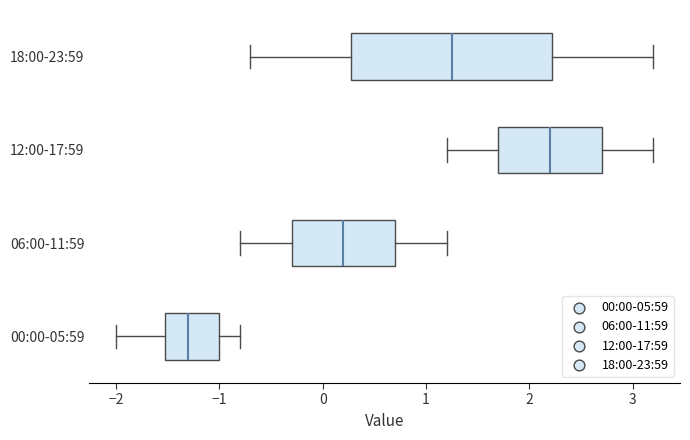

Reading bottom to top, transcribe this box plot: for each box, give where its median line is, the range the box spans, and where its two whiskers end, as read against the x-axis. The values are not printed on the chart, so give them approximately, as read against the axis.

00:00-05:59: median -1.3, box -1.5 to -1.0, whiskers -2.0 to -0.8
06:00-11:59: median 0.2, box -0.3 to 0.7, whiskers -0.8 to 1.2
12:00-17:59: median 2.2, box 1.7 to 2.7, whiskers 1.2 to 3.2
18:00-23:59: median 1.3, box 0.3 to 2.2, whiskers -0.7 to 3.2